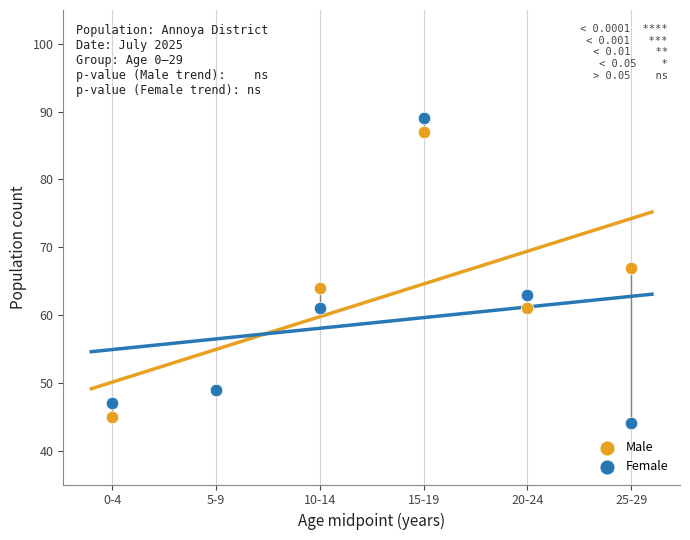

In the Female series, what Y value is closest to 66?

63